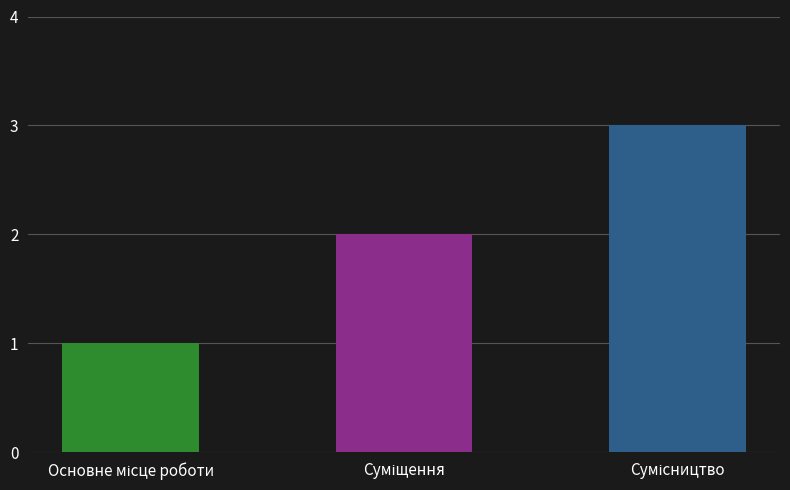

What is the maximum value shown in the chart?

3